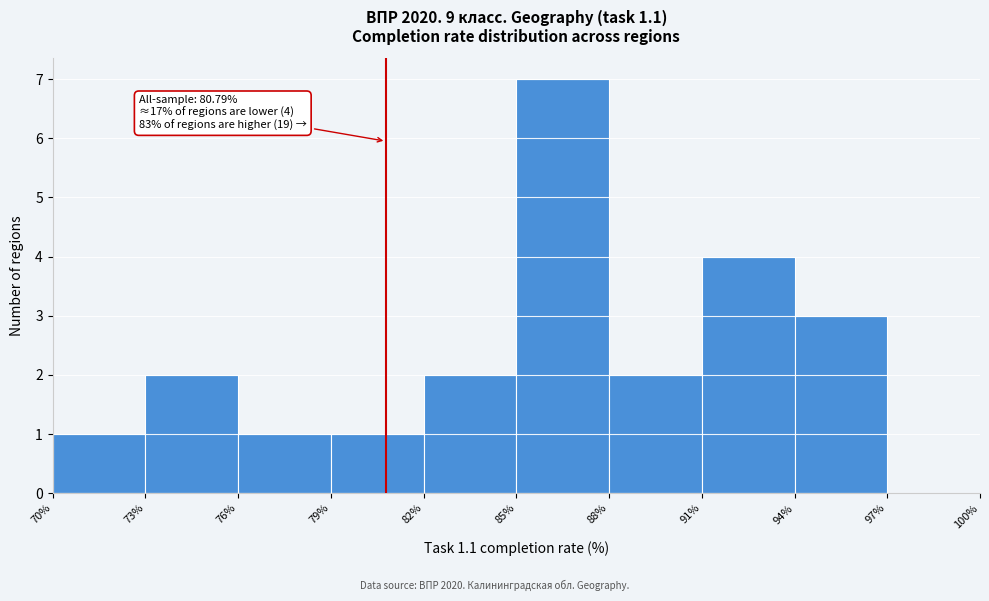

Which range on the x-axis has the tallest bar?

85% to 88%